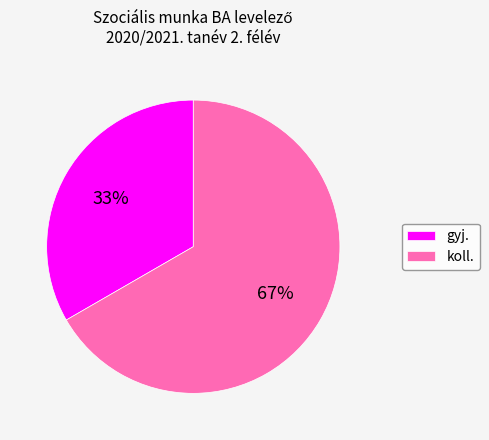

Is the sum of gyj. and koll. greater than half?

Yes